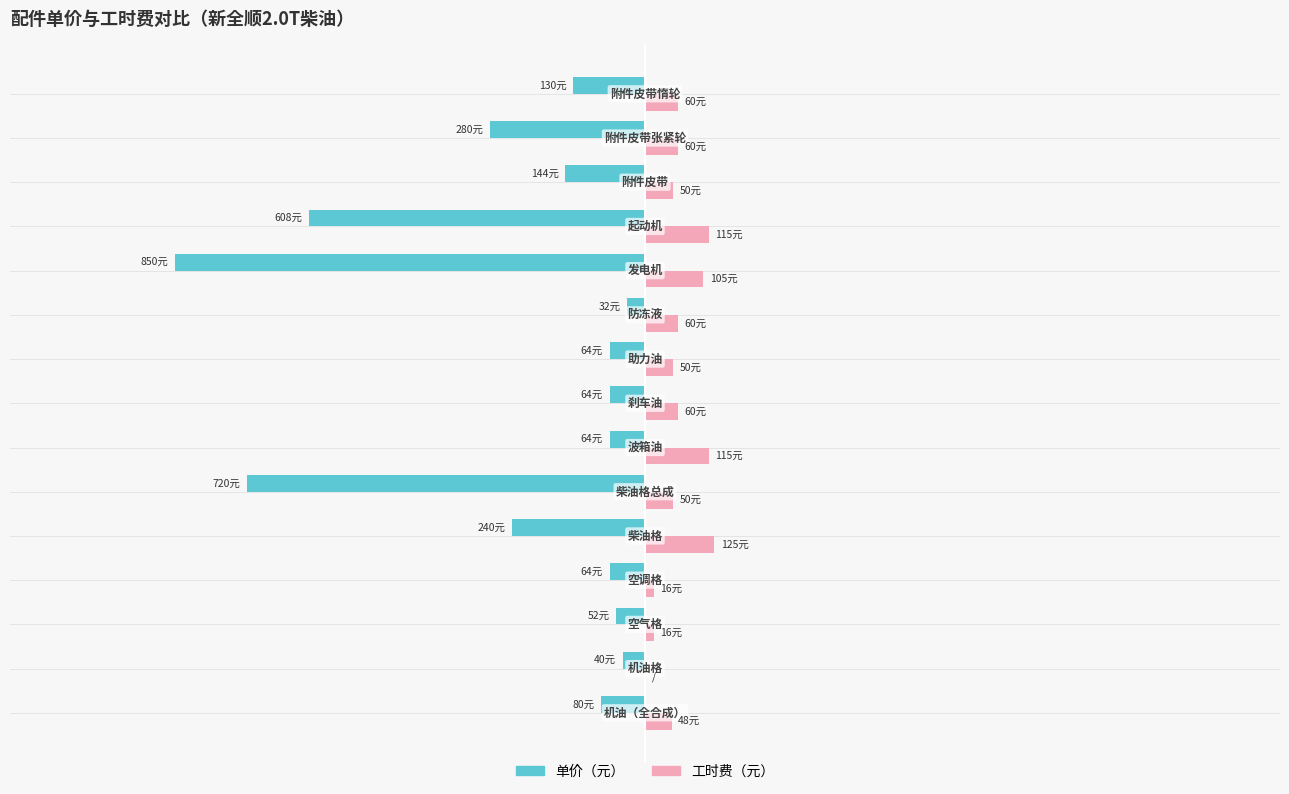

Rank the series by their average value, from lowest to highest.

工时费（元）, 单价（元）